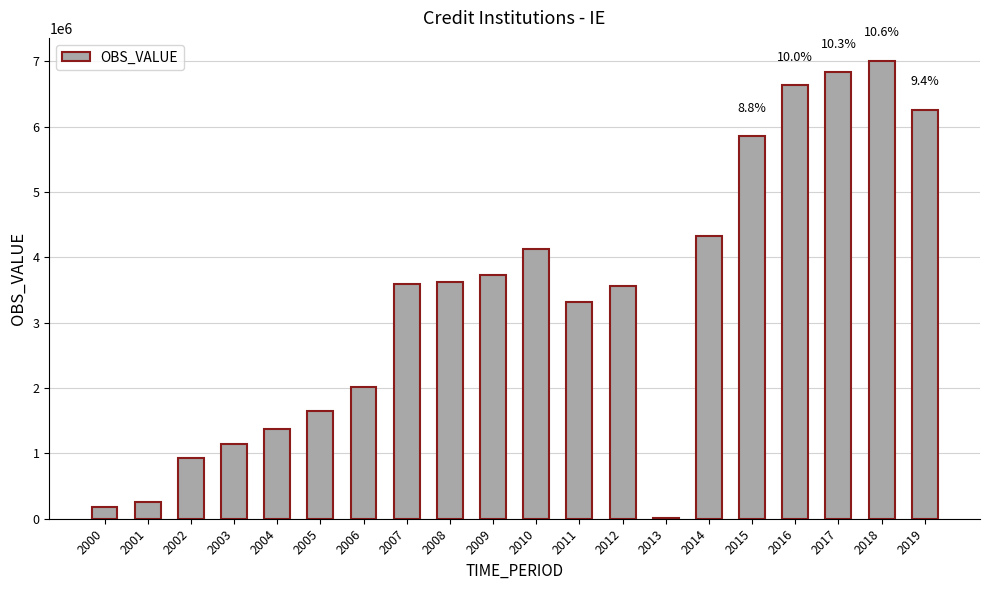

What is the sum of all values?

66408033